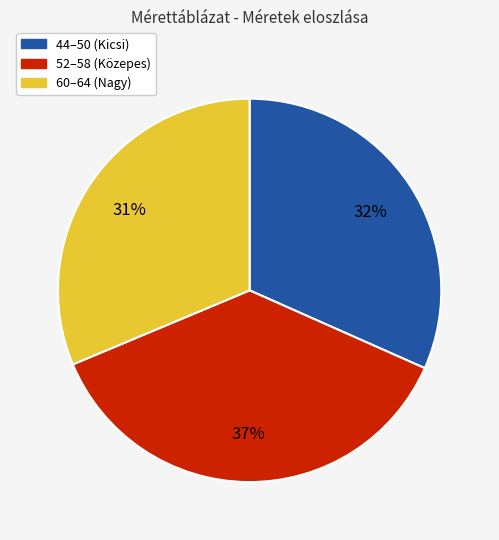

To the nearest percent, what is the average slice percentage?

33%